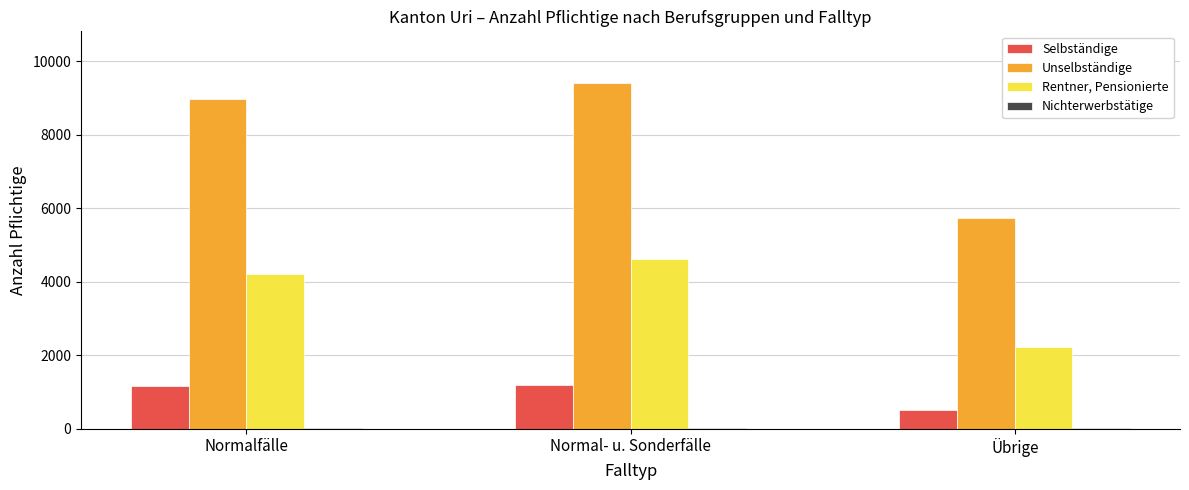

What is the highest value of the Rentner, Pensionierte series?

4621